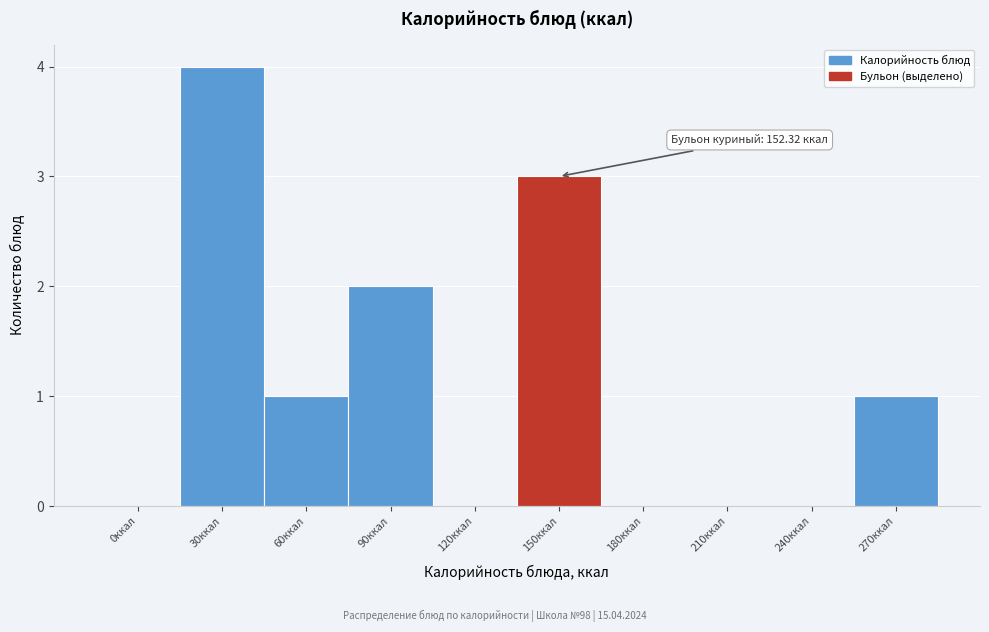

Reading right to left, extract all data points from this chart.

270ккал=1	240ккал=0	210ккал=0	180ккал=0	150ккал=3	120ккал=0	90ккал=2	60ккал=1	30ккал=4	0ккал=0